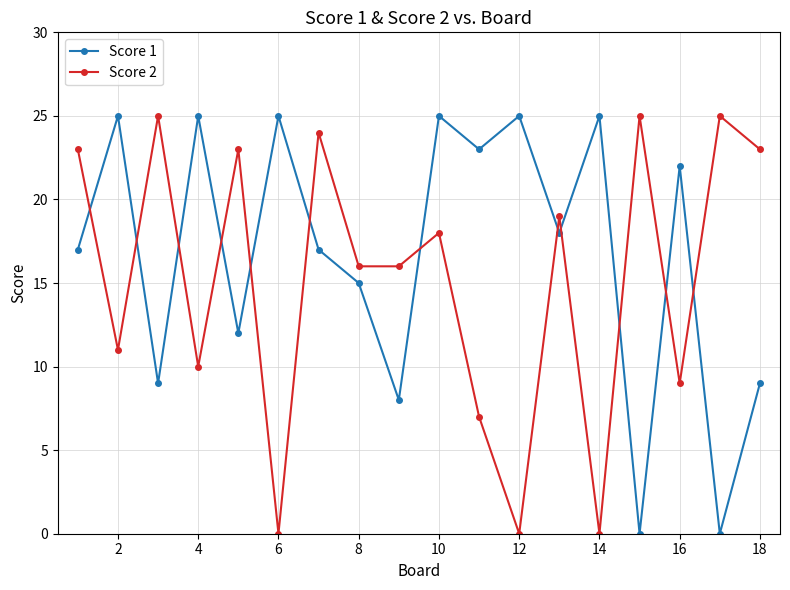

Which series has the largest total across all categories?

Score 1